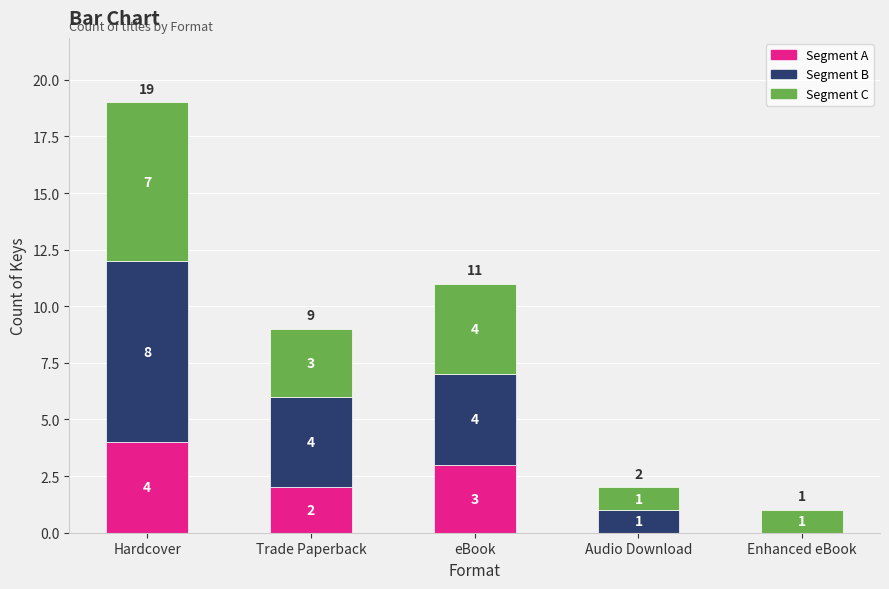

At which label is Segment A closest to 2?

Trade Paperback